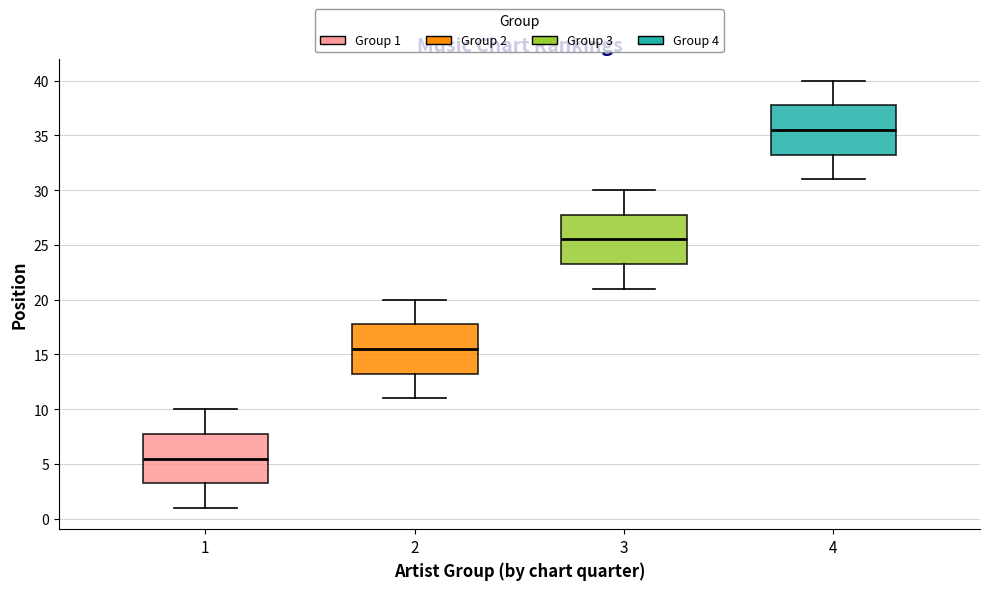

Reading left to right, transcribe this box plot: for each box, give where its median line is, the range the box spans, and where its two whiskers end, as read against the y-axis. The values are not printed on the chart, so give them approximately, as read against the axis.

1: median 5.5, box 3.5 to 8.0, whiskers 1.0 to 10.0
2: median 15.5, box 13.5 to 18.0, whiskers 11.0 to 20.0
3: median 25.5, box 23.5 to 28.0, whiskers 21.0 to 30.0
4: median 35.5, box 33.5 to 38.0, whiskers 31.0 to 40.0